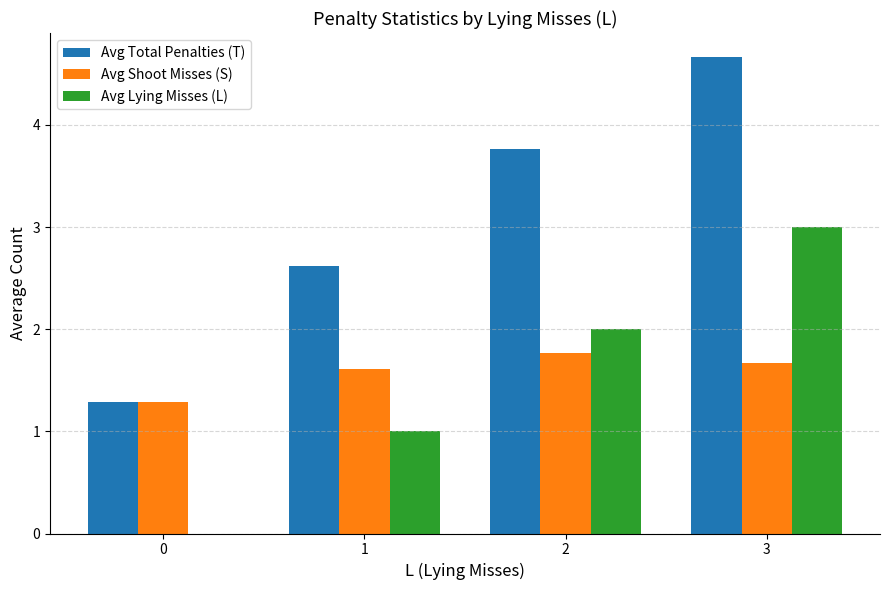

Which series has the largest total across all categories?

Avg Total Penalties (T)